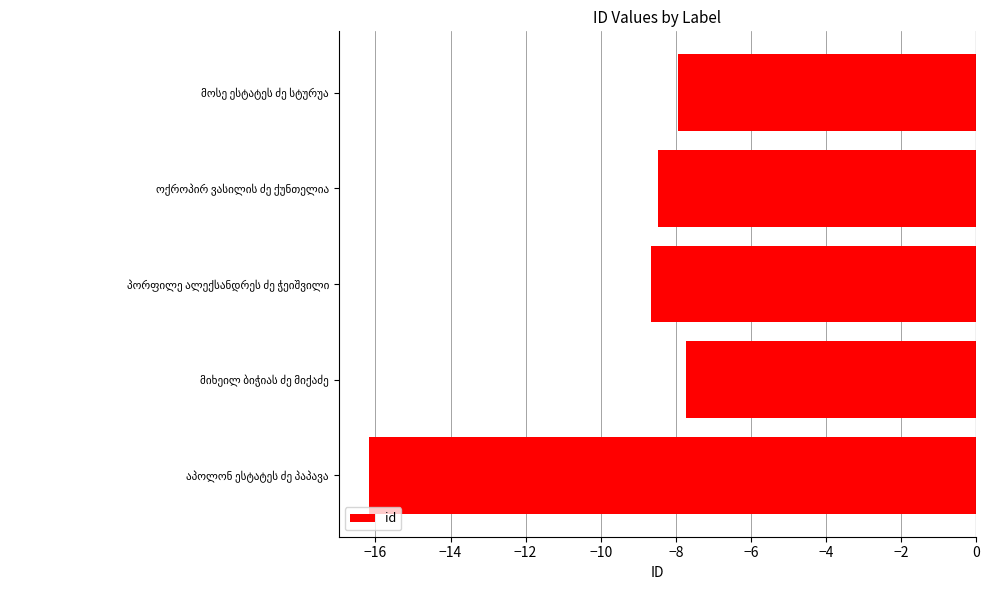

What is the smallest value displayed?

-16.2